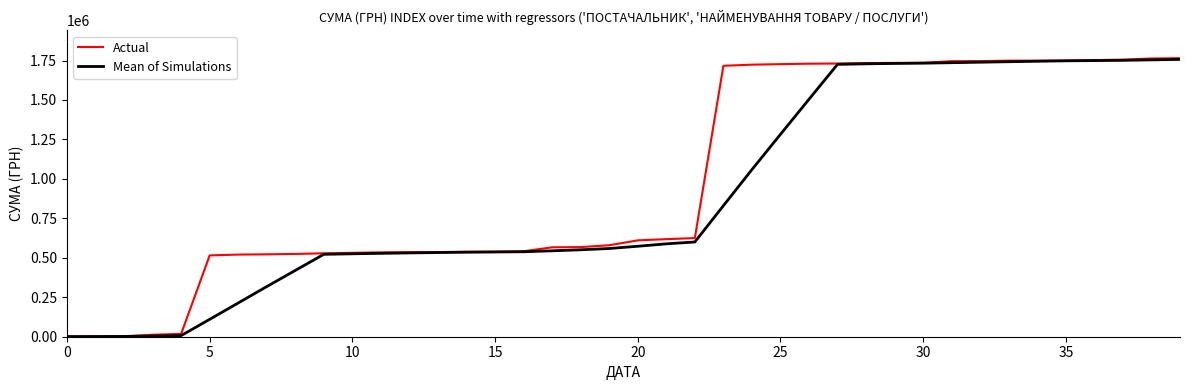

Which series has the largest total across all categories?

Actual